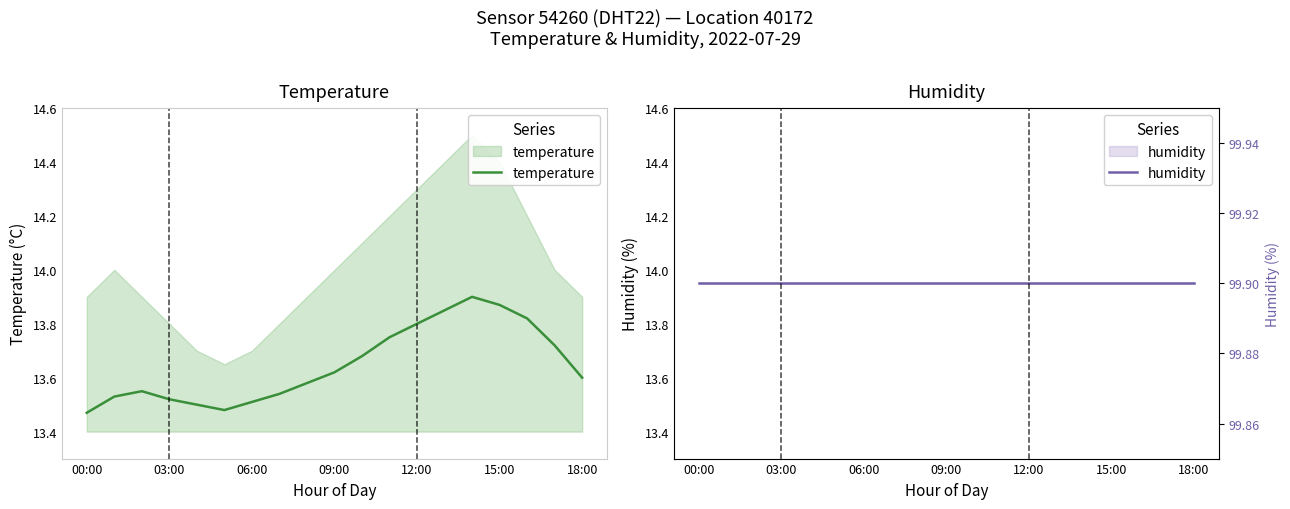

Which series has the largest total across all categories?

humidity